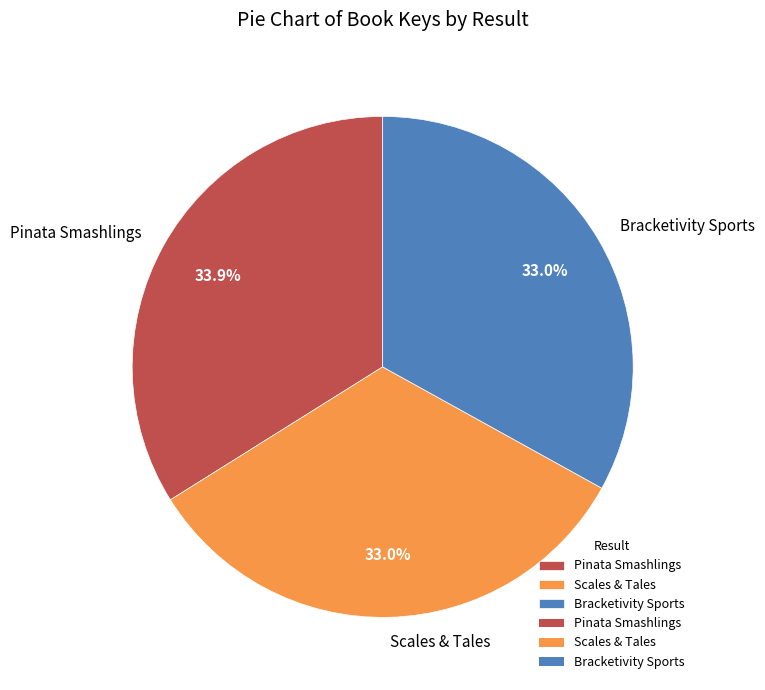

Approximately how many times larger is the value at Bracketivity Sports compared to Pinata Smashlings?

1.0